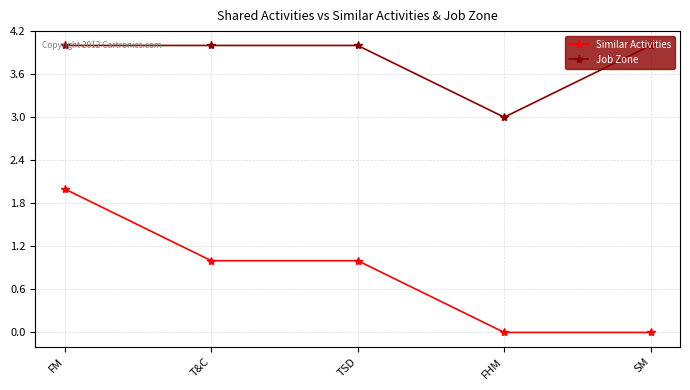

What is the label of the 2nd point from the right?

FHM